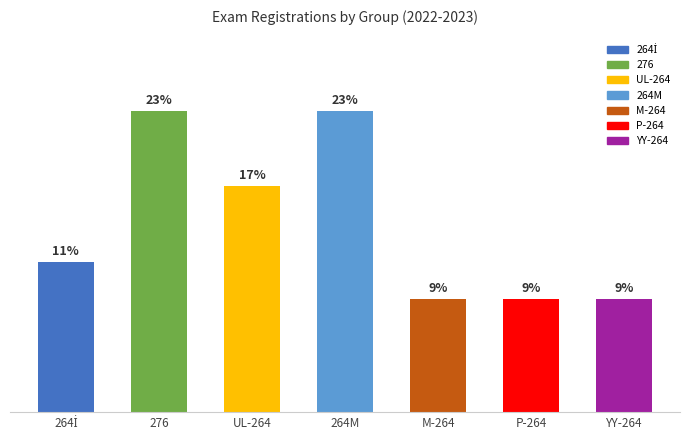

Are the bars grouped side by side (vs. stacked)?

No